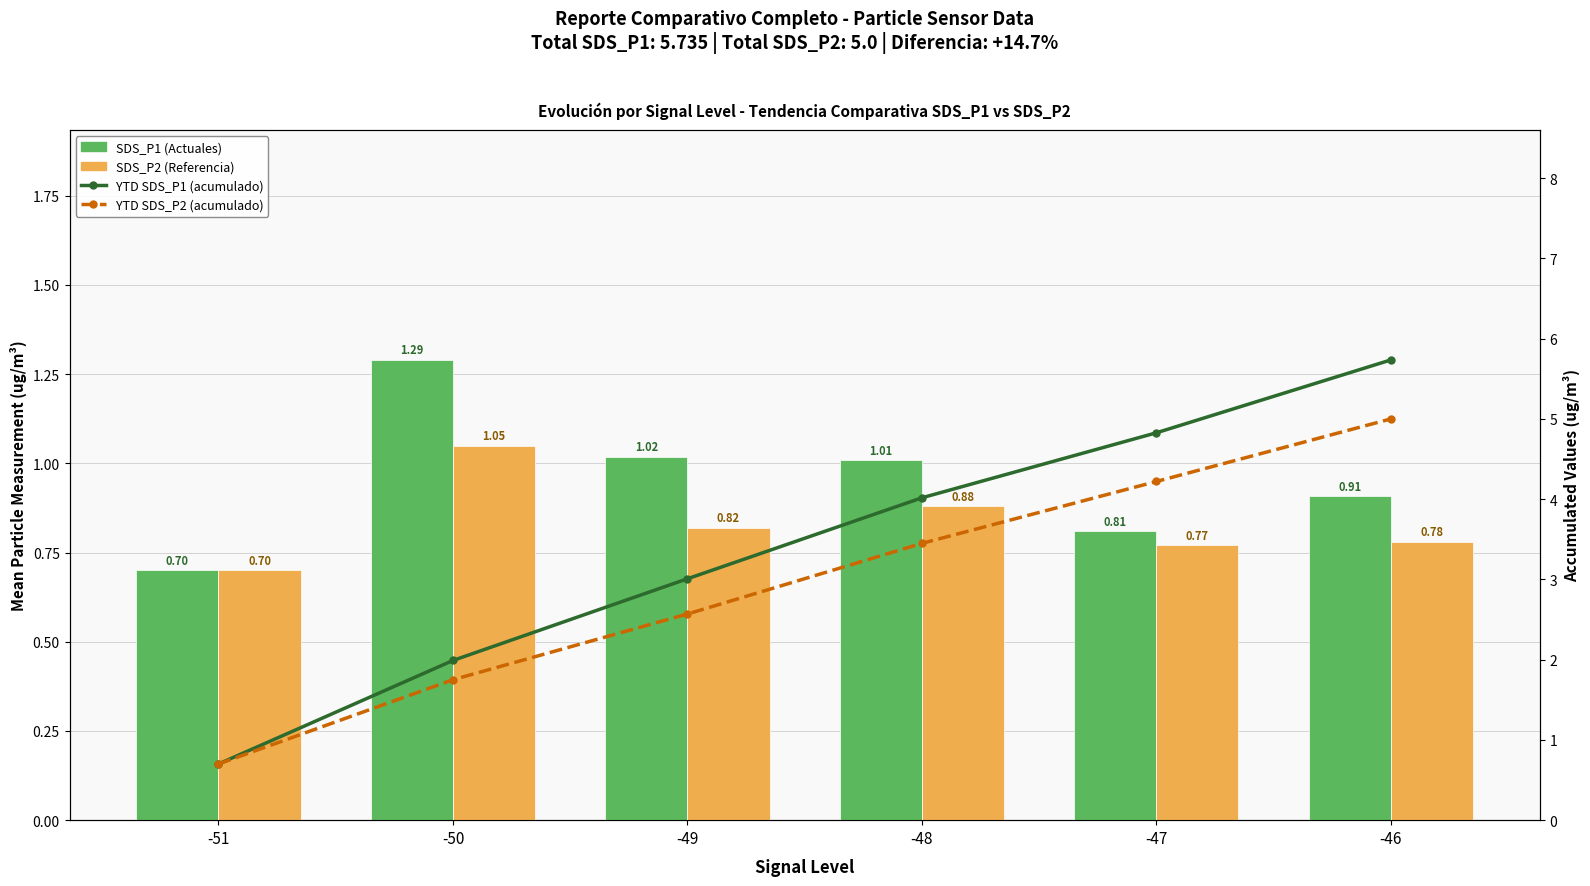

What are all the series names shown in the legend?

SDS_P1 (Actuales), SDS_P2 (Referencia), YTD SDS_P1 (acumulado), YTD SDS_P2 (acumulado)